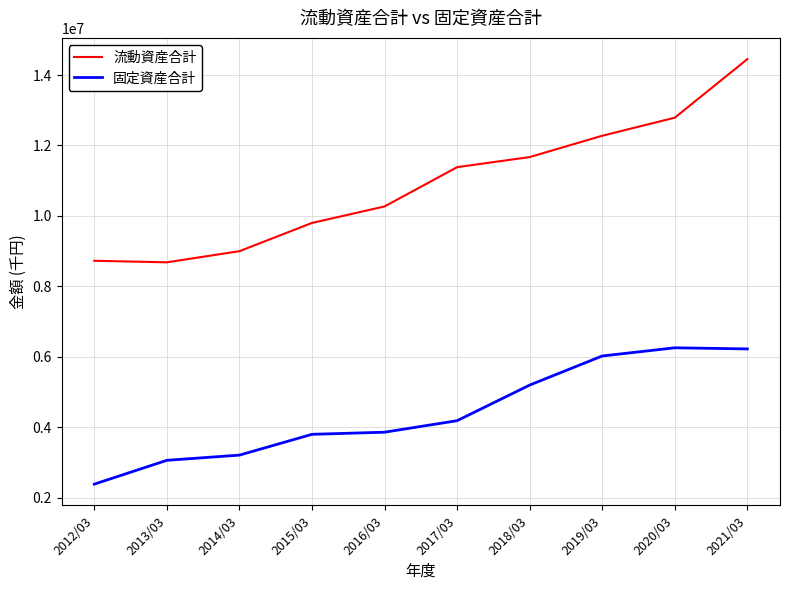

At which category does the chart reach its minimum across all series?

2012/03